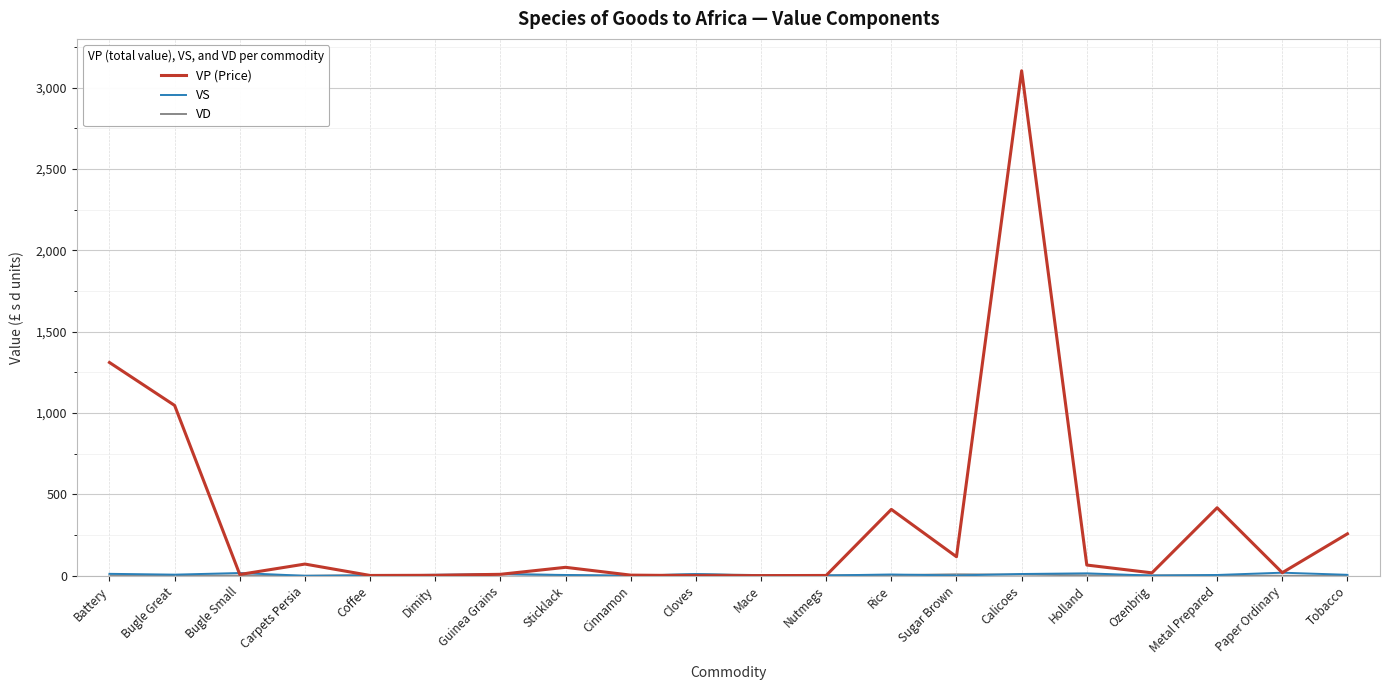

What is the greatest value displayed?

3104